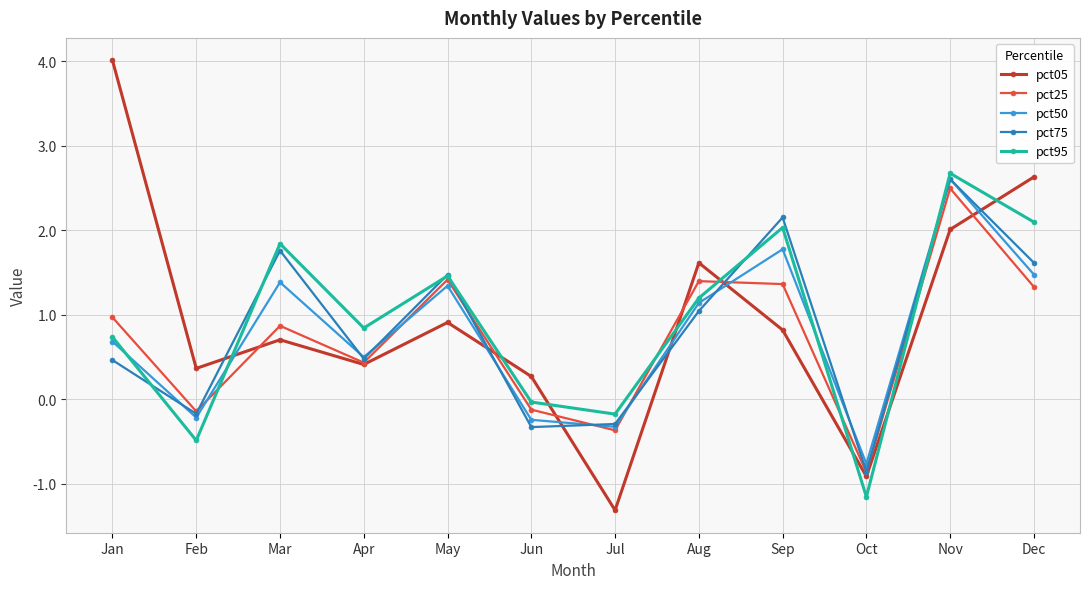

What are all the series names shown in the legend?

pct05, pct25, pct50, pct75, pct95